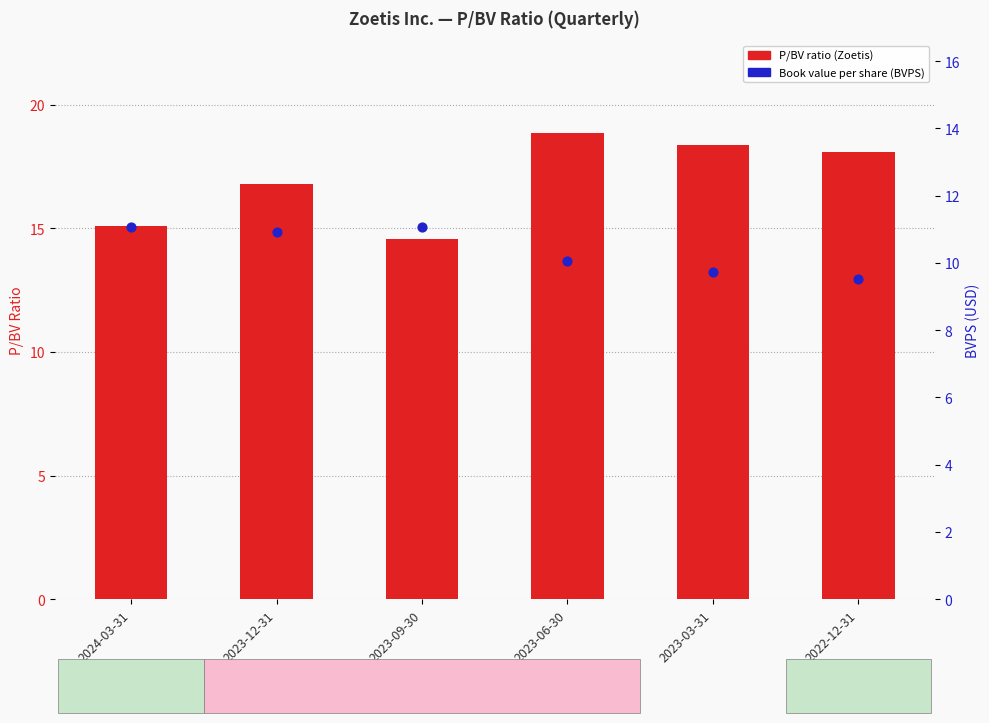

At which category is the sum across all series the highest?

2023-06-30